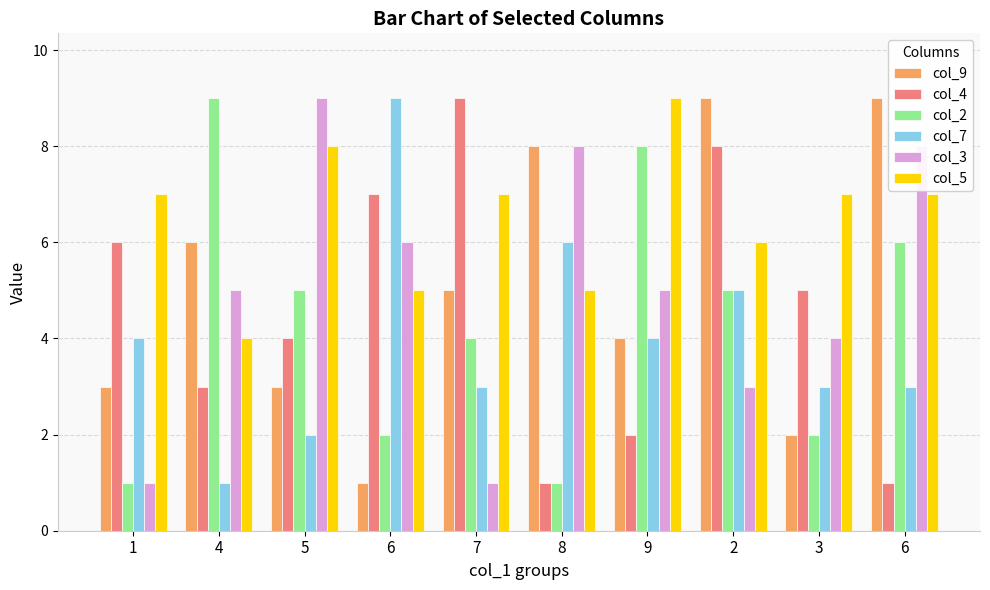

What are all the series names shown in the legend?

col_9, col_4, col_2, col_7, col_3, col_5